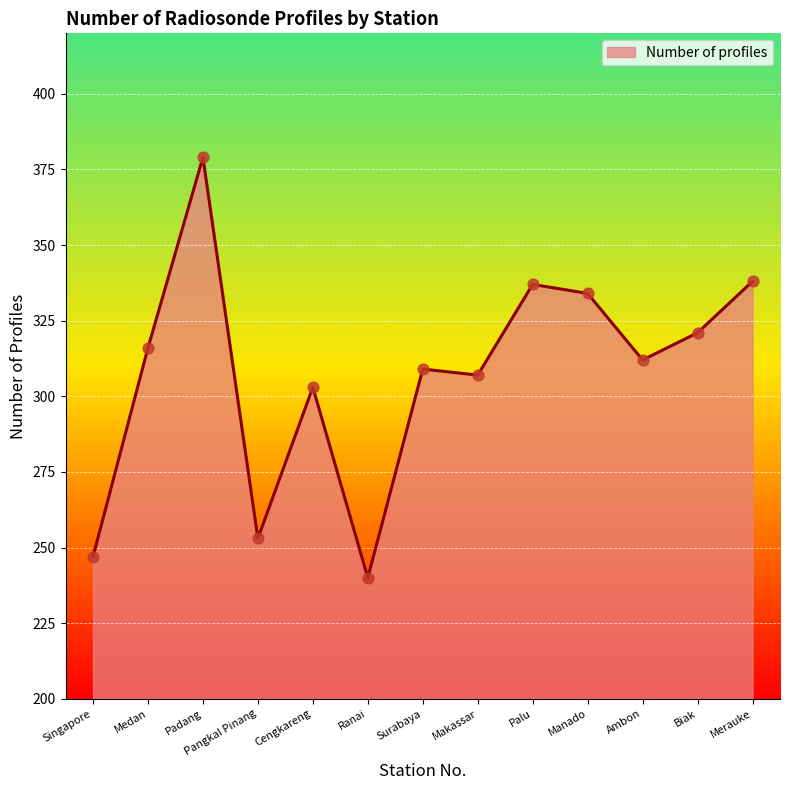

Which has a higher value, Cengkareng or Merauke?

Merauke